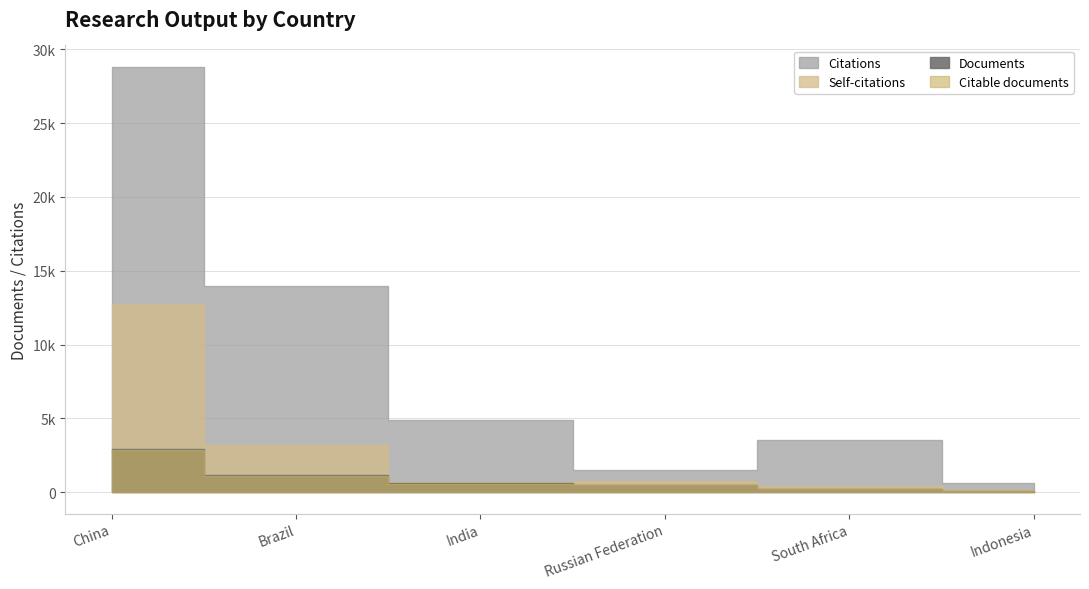

At Indonesia, list the series in order from smallest to largest.

Documents, Citable documents, Self-citations, Citations